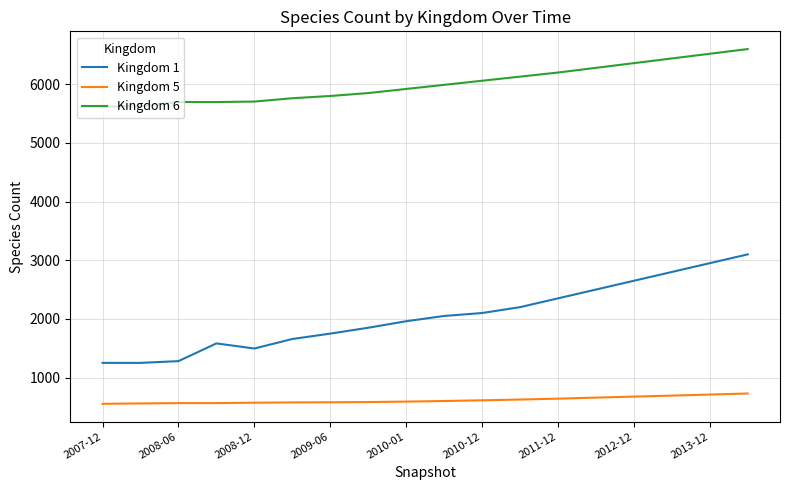

At how many categories does at least one series exceed 2394?

18